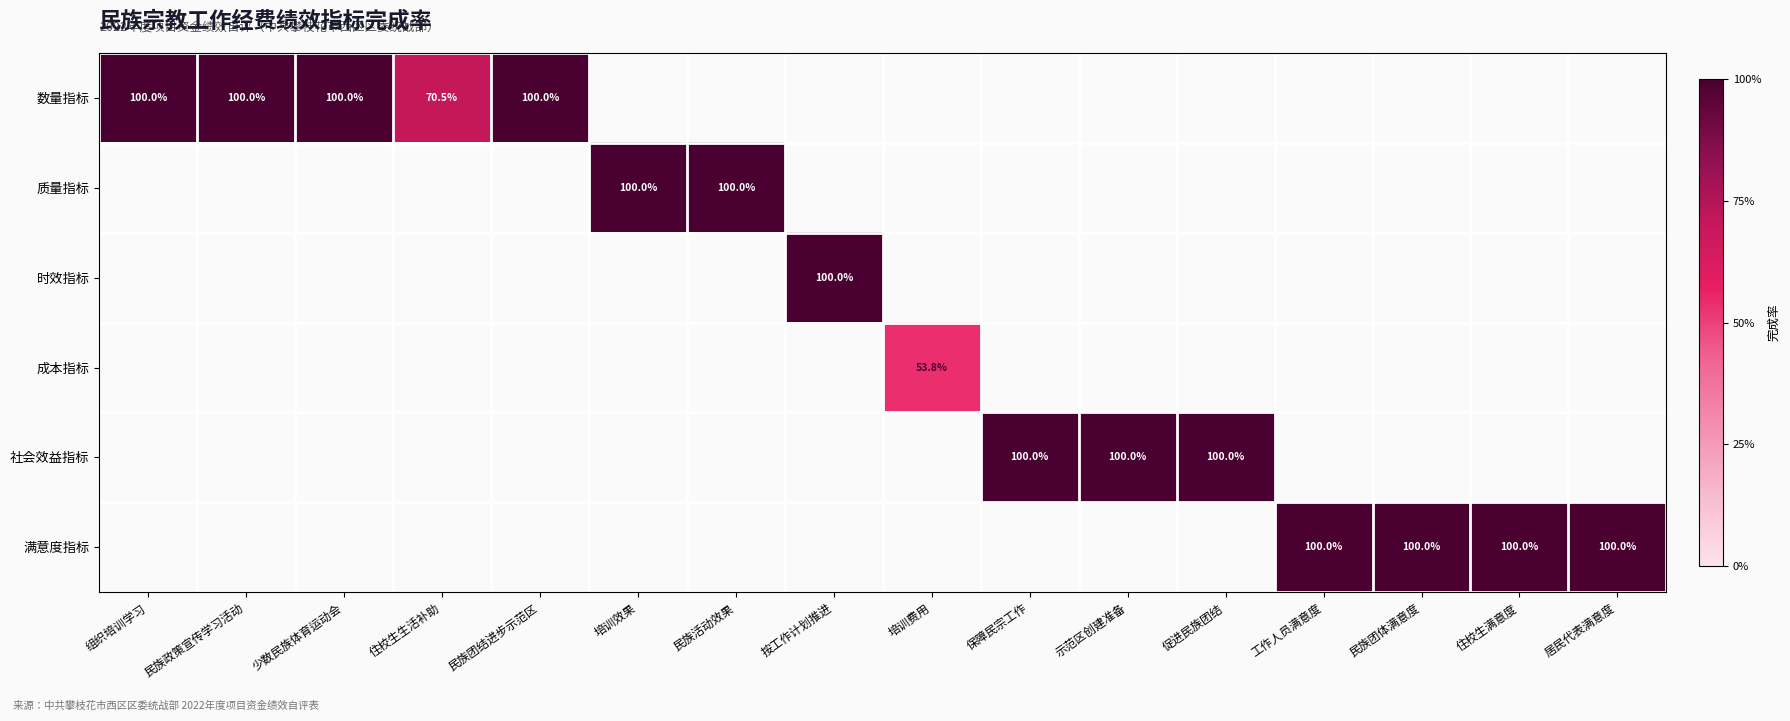

True or false: 数量指标 has a value of 100.0 at 少数民族体育运动会.

True